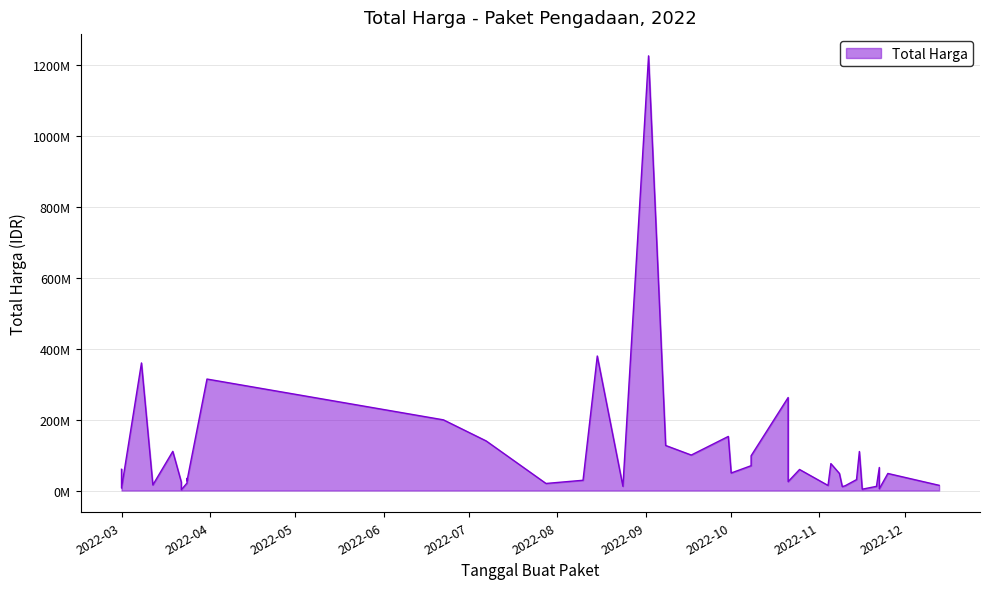

Does the chart have visible grid lines?

Yes